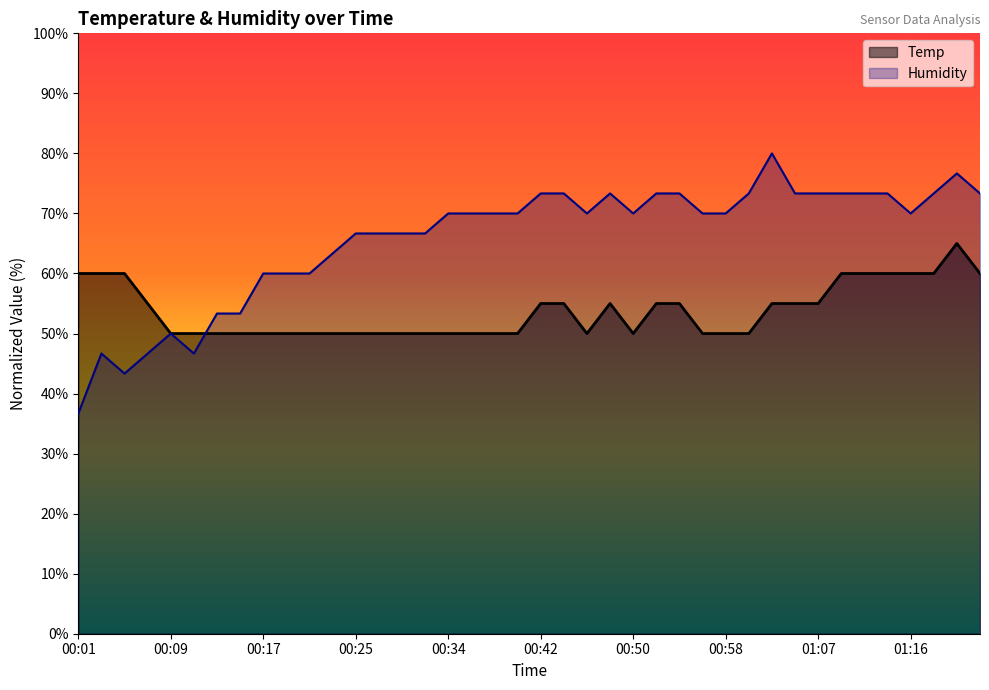

Between which two adjacent categories do Humidity and Temp first intersect?

00:11 and 00:13